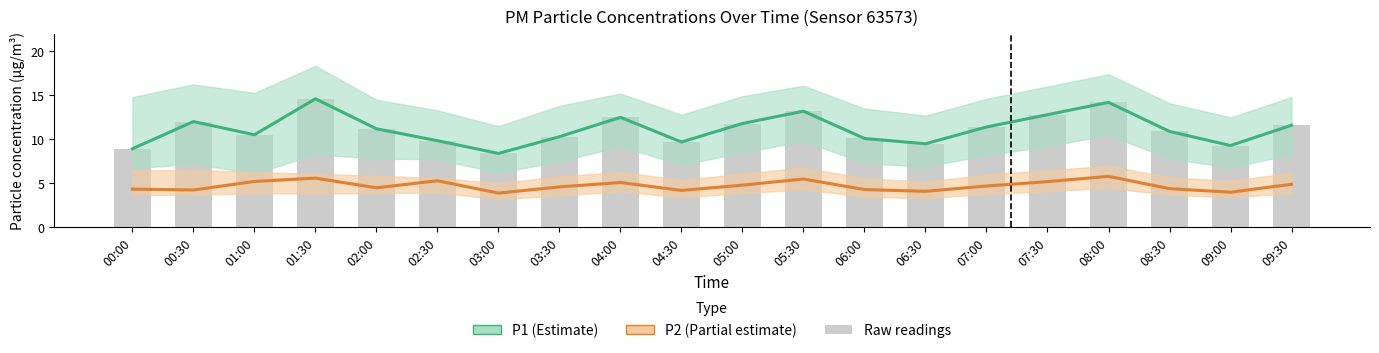

Rank the categories by P1 (PM10) value from lowest to highest.

03:00, 00:00, 09:00, 06:30, 04:30, 02:30, 06:00, 03:30, 01:00, 08:30, 02:00, 07:00, 09:30, 05:00, 00:30, 04:00, 07:30, 05:30, 08:00, 01:30